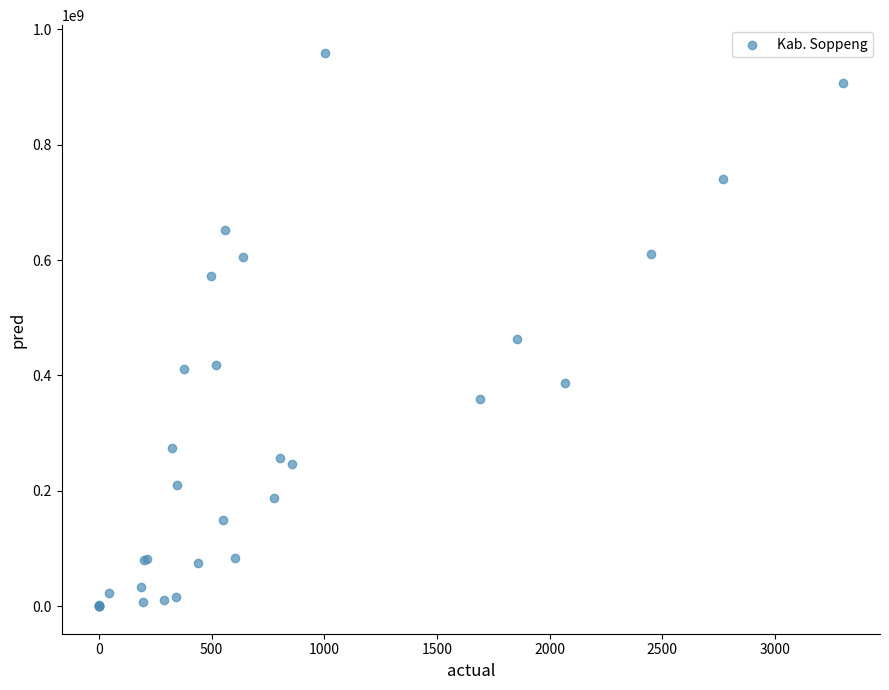

What Y value in the scatter plot is closest to 479700000?

463275000